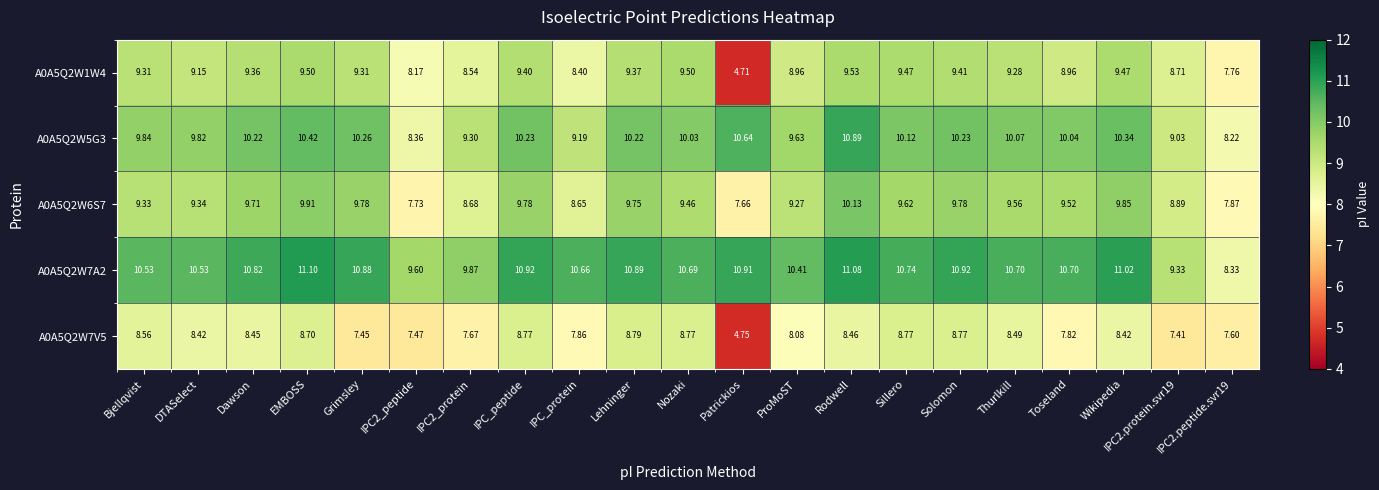

At which label does A0A5Q2W6S7 reach its minimum?

Patrickios